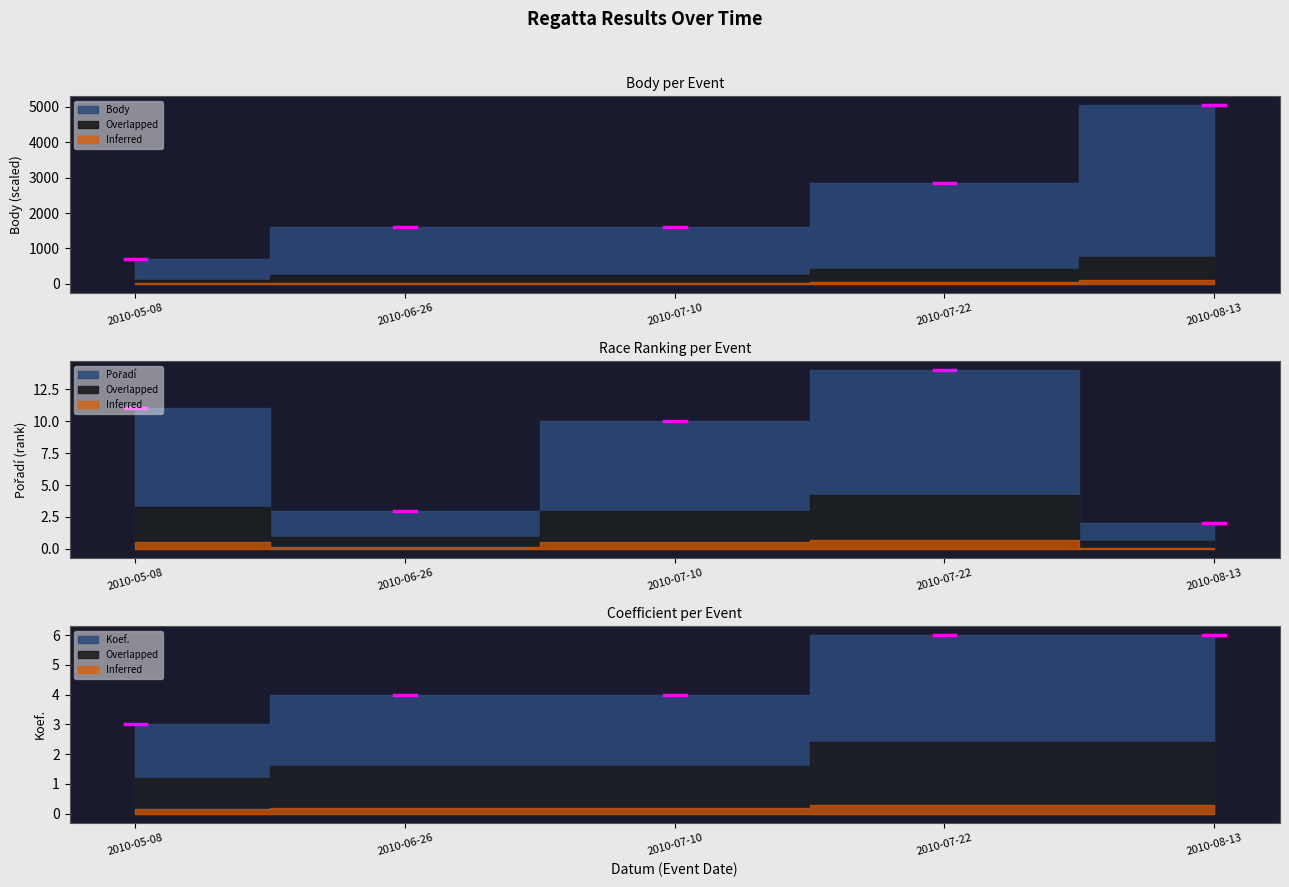

At 2010-08-13, list the series in order from largest to smallest.

Body, Koef., Pořadí